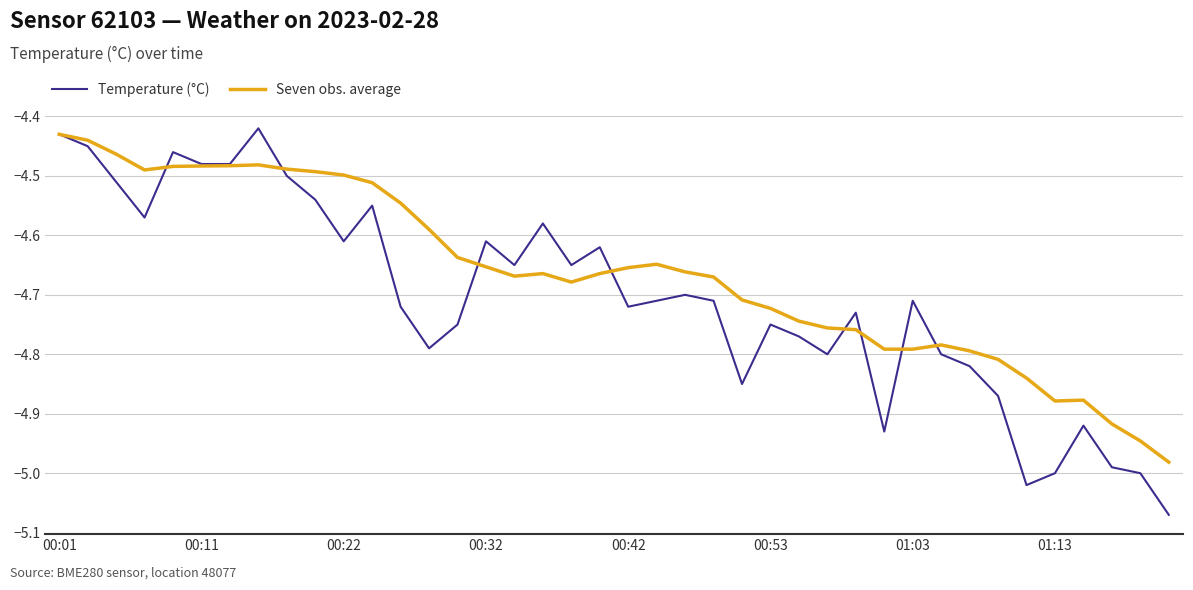

List the series in order of their peak value, highest first.

Temperature (°C), Seven obs. average